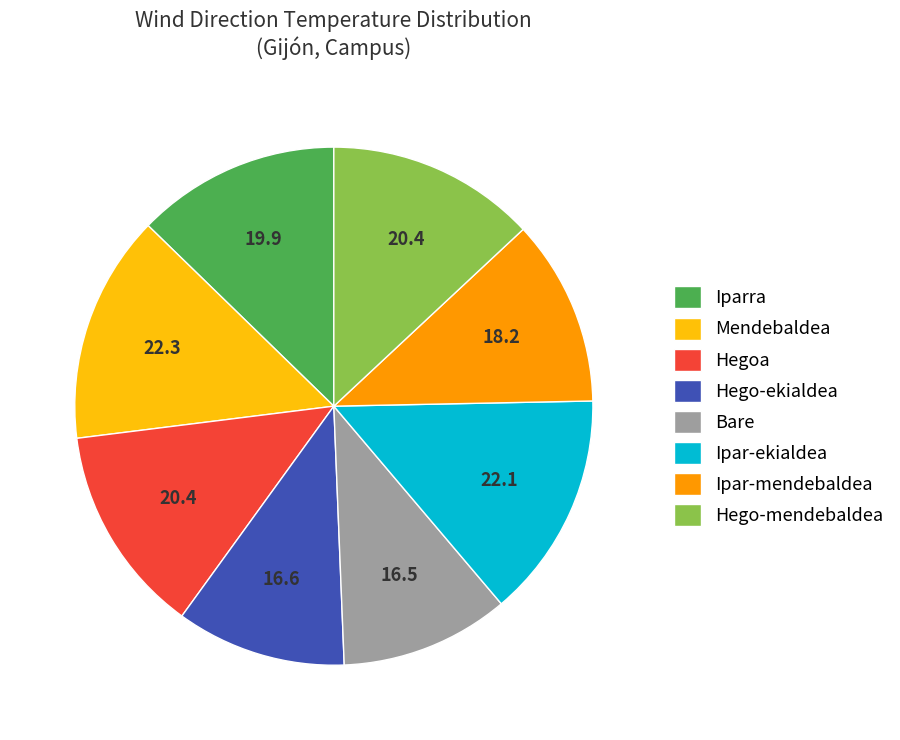

Between Ipar-mendebaldea and Bare, which is larger?

Ipar-mendebaldea